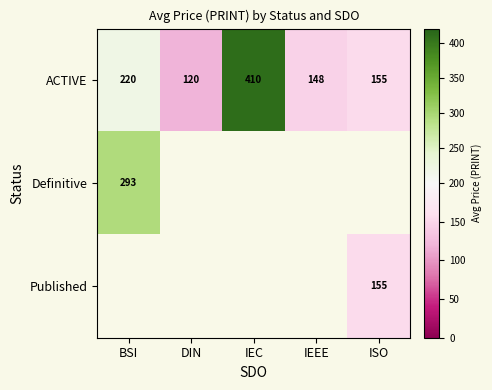

Is it true that Definitive equals 462.0 at BSI?

False